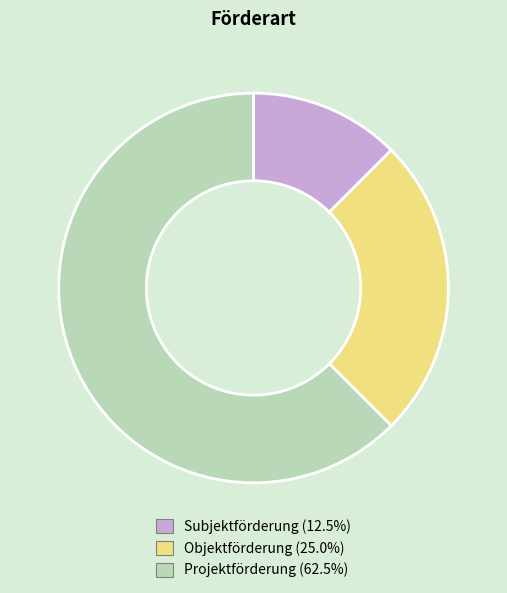

True or false: Projektförderung accounts for 62% of the total.

True